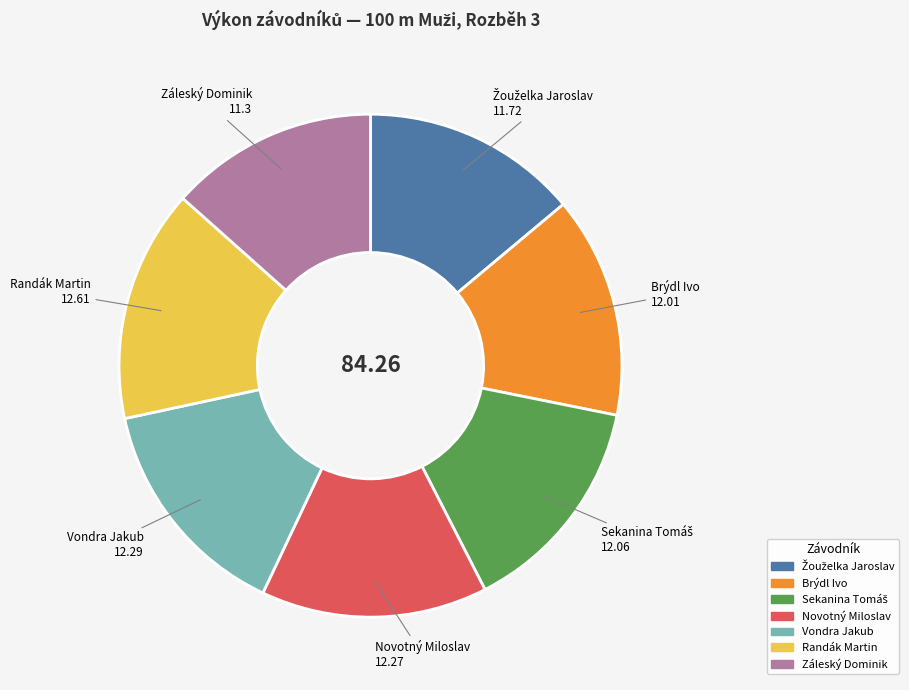

Is there any slice that represents more than half of the pie?

No